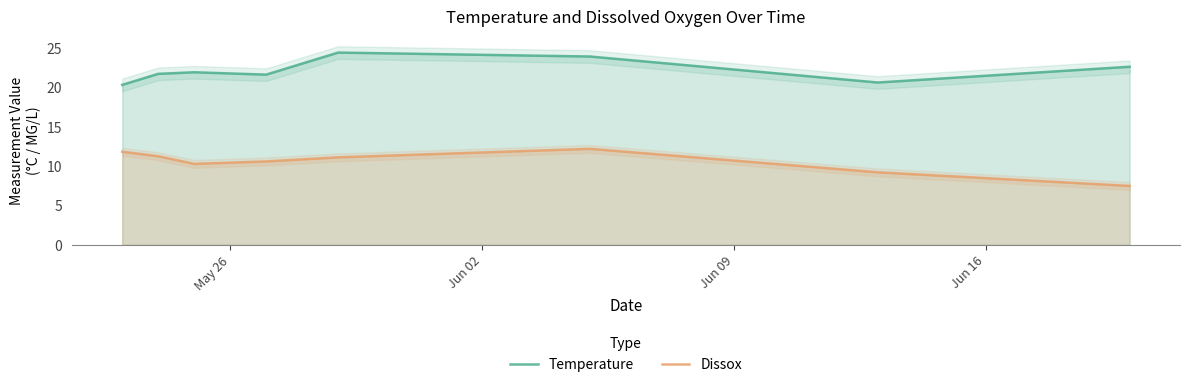

True or false: Temperature and Dissox cross at least once.

False